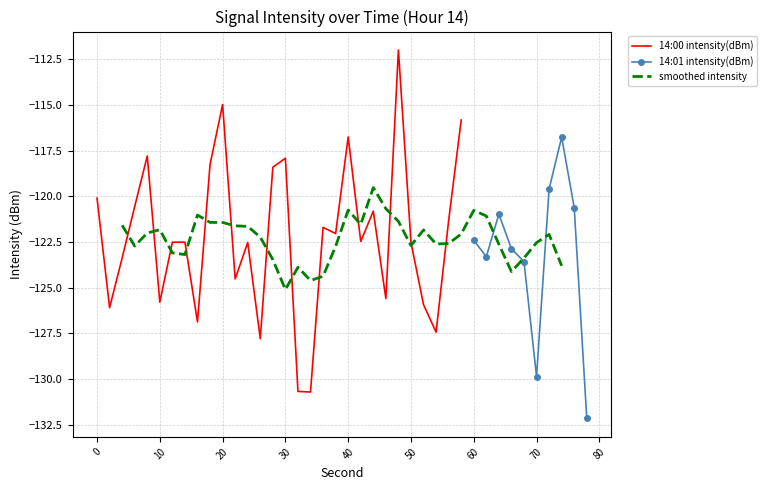

What is the sum of the 14:00 values at 10 and 20?

-240.8